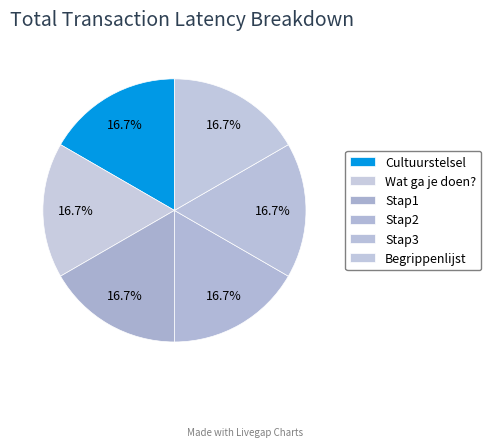

Count the number of slices in the pie.

6